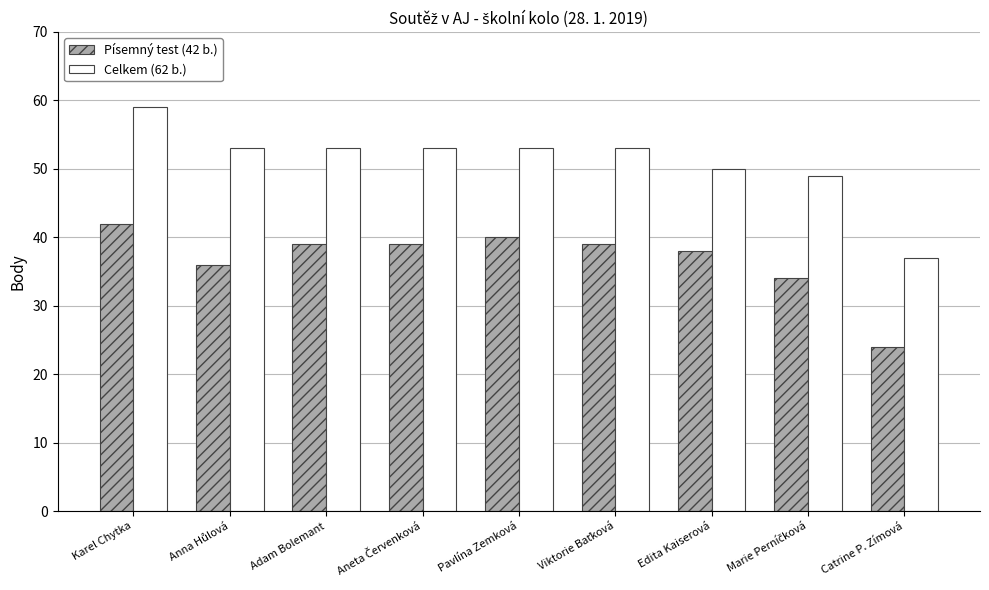

At which category is the sum across all series the highest?

Karel Chytka